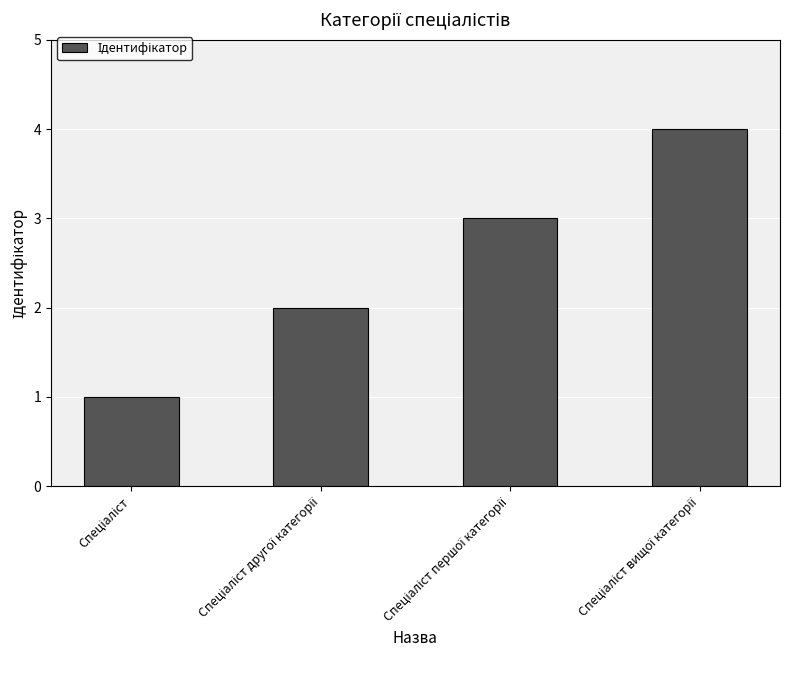

What is the sum of all values?

10